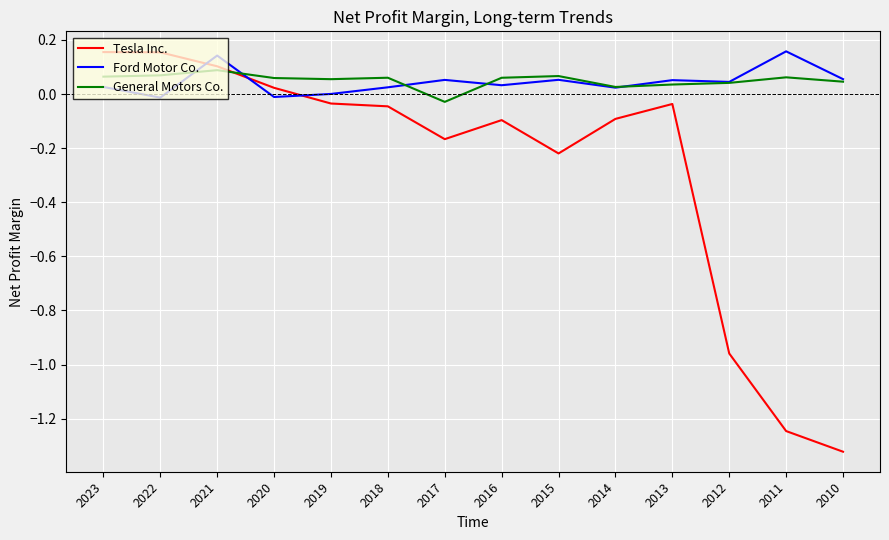

The value of Tesla Inc. at 2014 is -0.2. True or false?

False